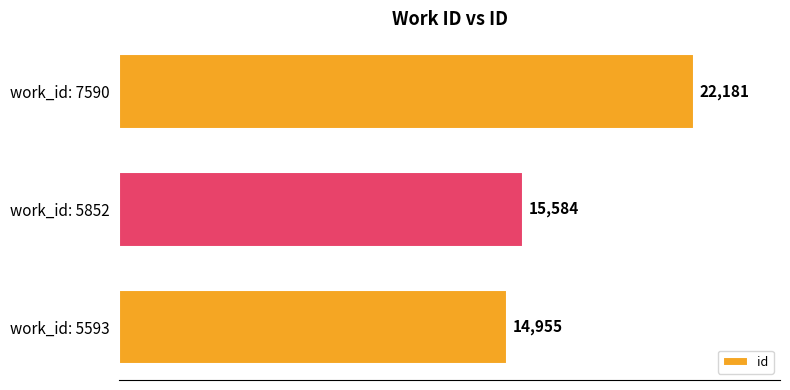

What value does the data have at work_id: 5852?

15584